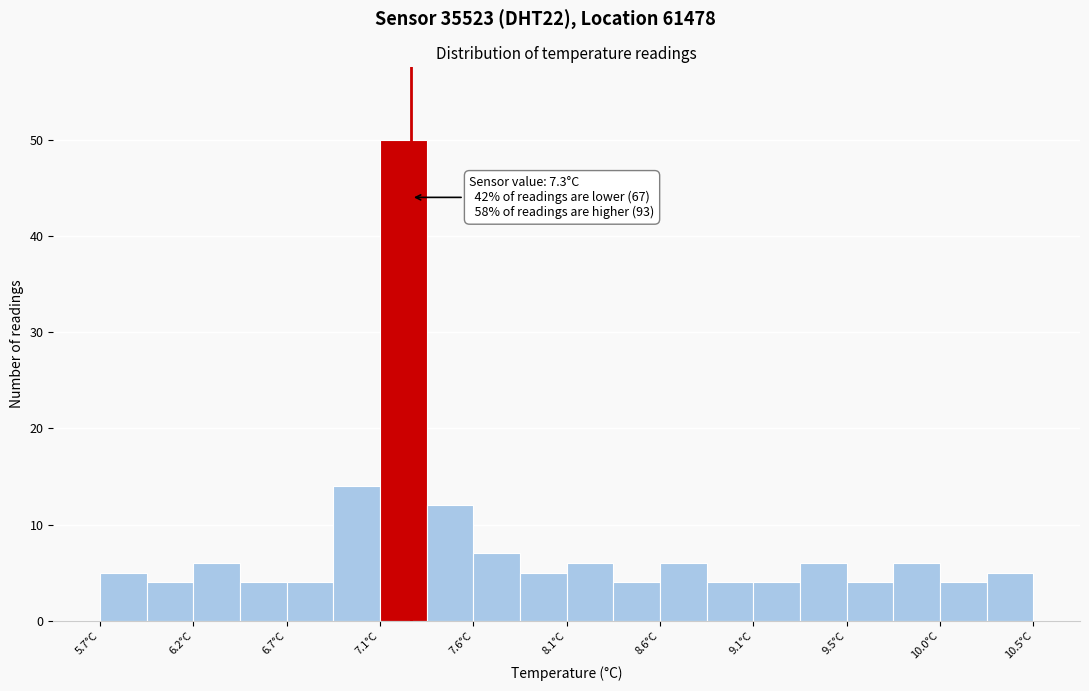

Which range on the x-axis has the tallest bar?

7.14 to 7.38